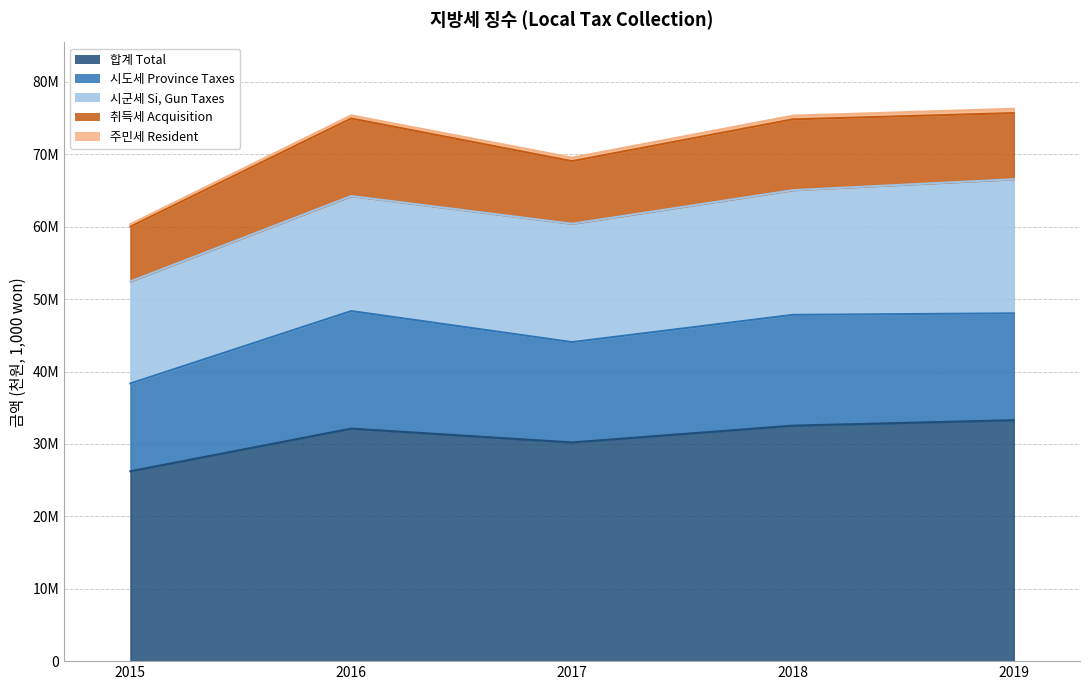

Is the value of 주민세 Resident at 2017 greater than the value of 합계 Total at 2016?

No